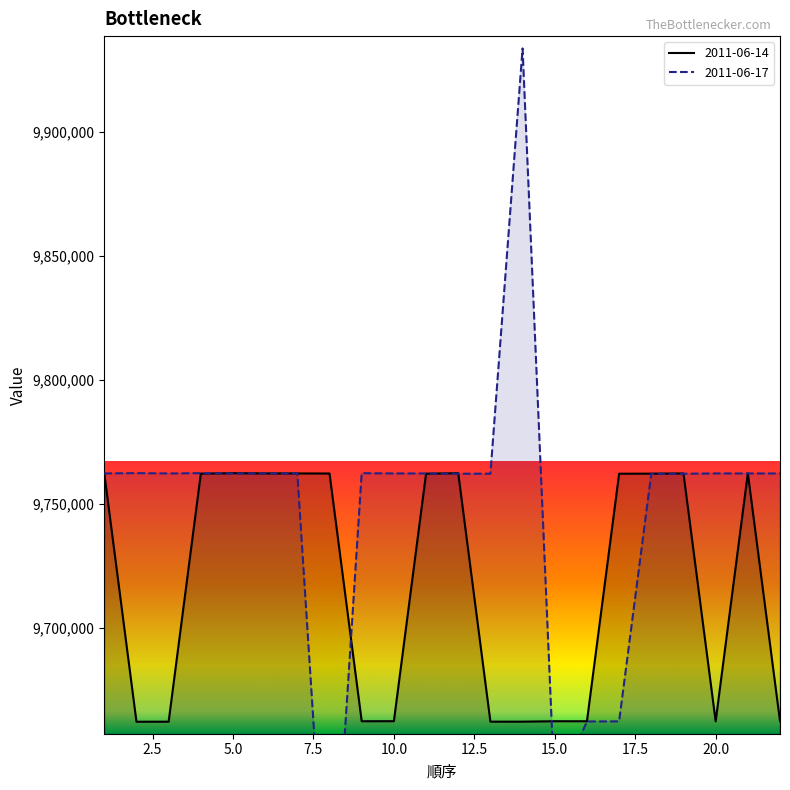

What is the lowest value of the 2011-06-17 series?

9562109